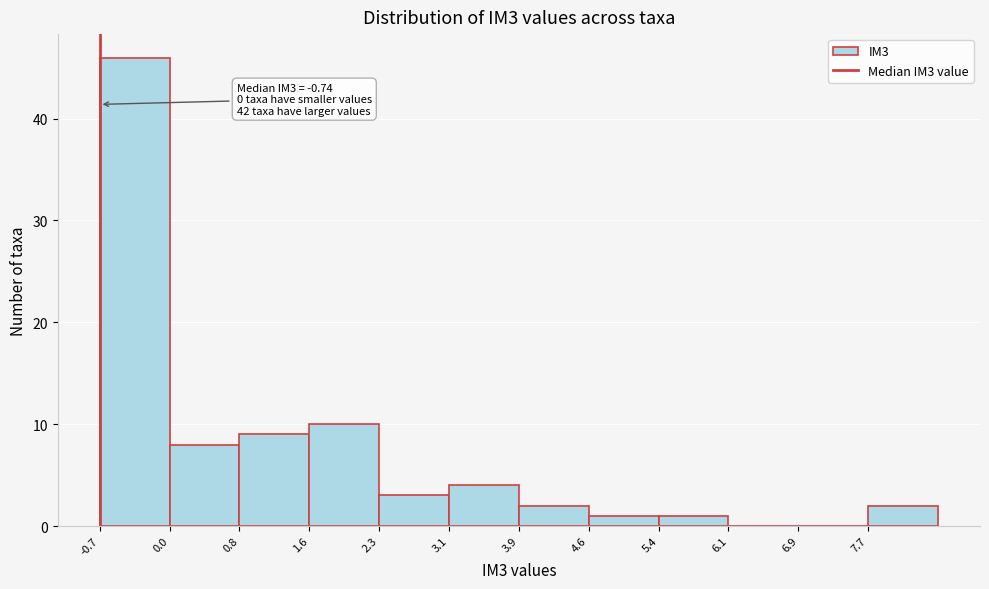

Over which range of the x-axis is the bar tallest?

-0.7 to 0.0